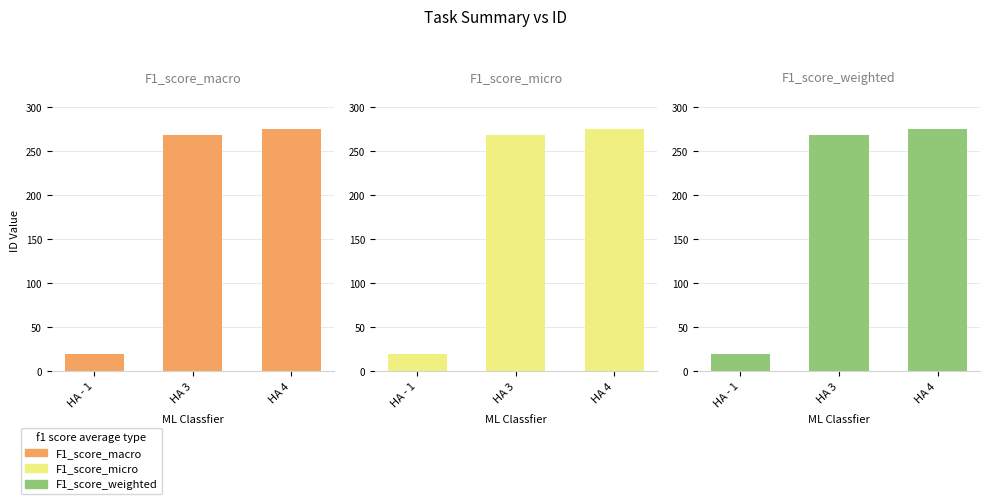

Is the value of F1_score_weighted at HA 3 greater than the value of F1_score_micro at HA 3?

No